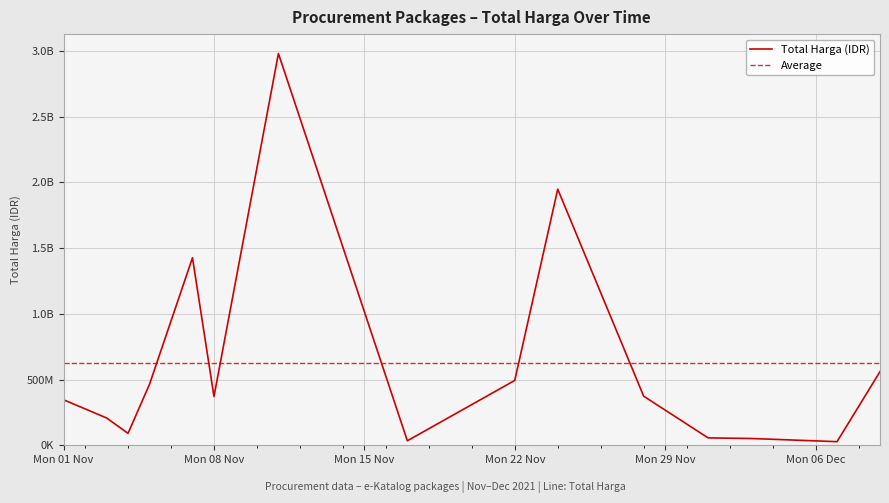

Is it true that the value at 2021-12-03 is 51601000?

True